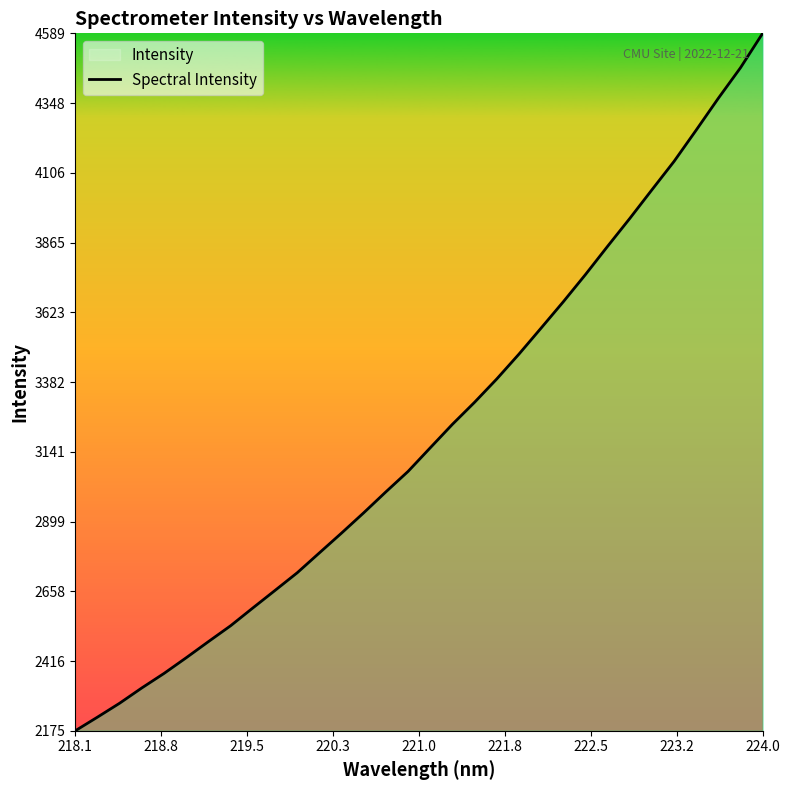

Reading left to right, list all the values displayed in this chart.

2175.2	2222.4	2270.7	2323.6	2373.8	2428.1	2483.9	2538.9	2600.4	2661.1	2722.2	2791.1	2859.7	2930.0	3002.4	3073.2	3154.9	3236.3	3312.6	3393.2	3479.2	3569.4	3660.3	3754.4	3852.4	3948.6	4047.9	4146.4	4254.8	4364.9	4470.6	4589.7